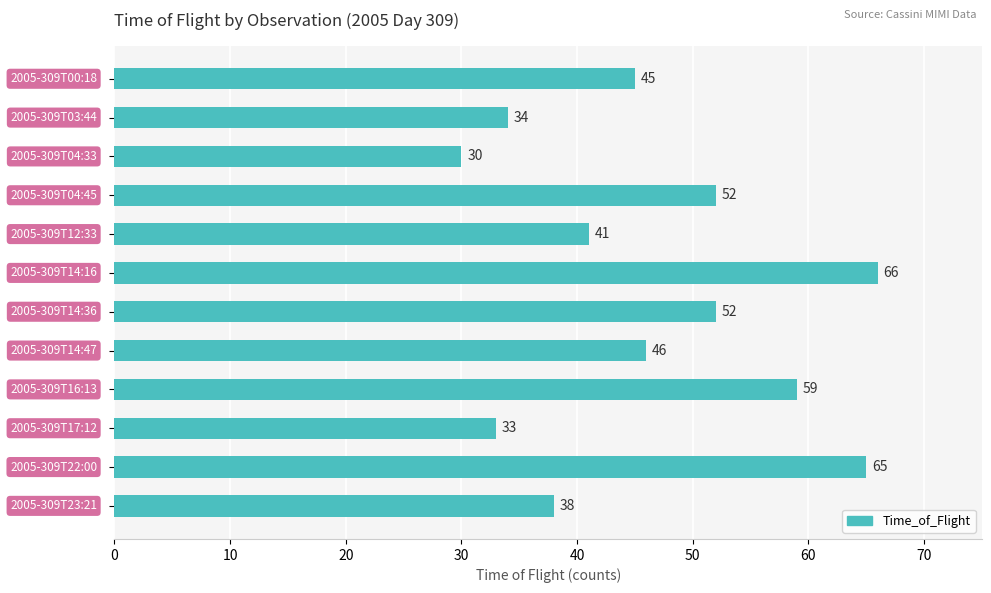

Reading bottom to top, list all the values displayed in this chart.

38	65	33	59	46	52	66	41	52	30	34	45